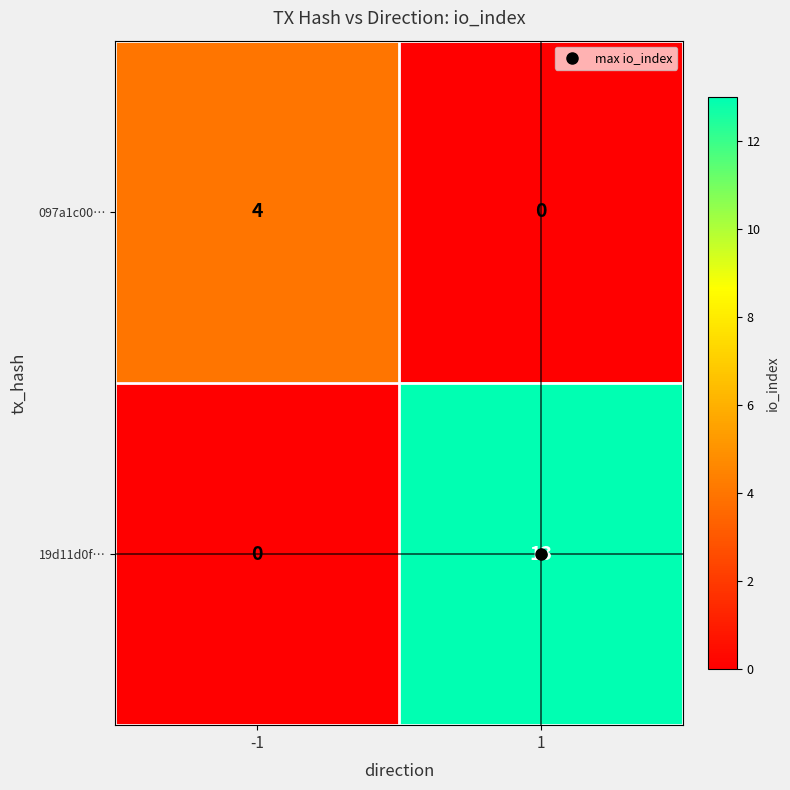

What is the maximum value for 19d11d0f…?

13